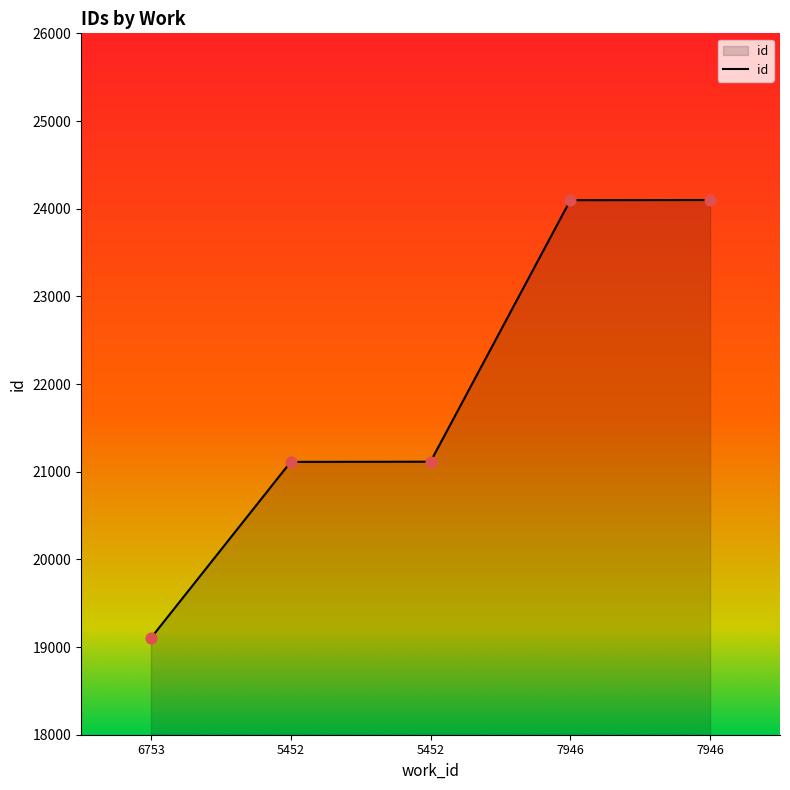

What is the change in value from 5452 to 7946?

+2985